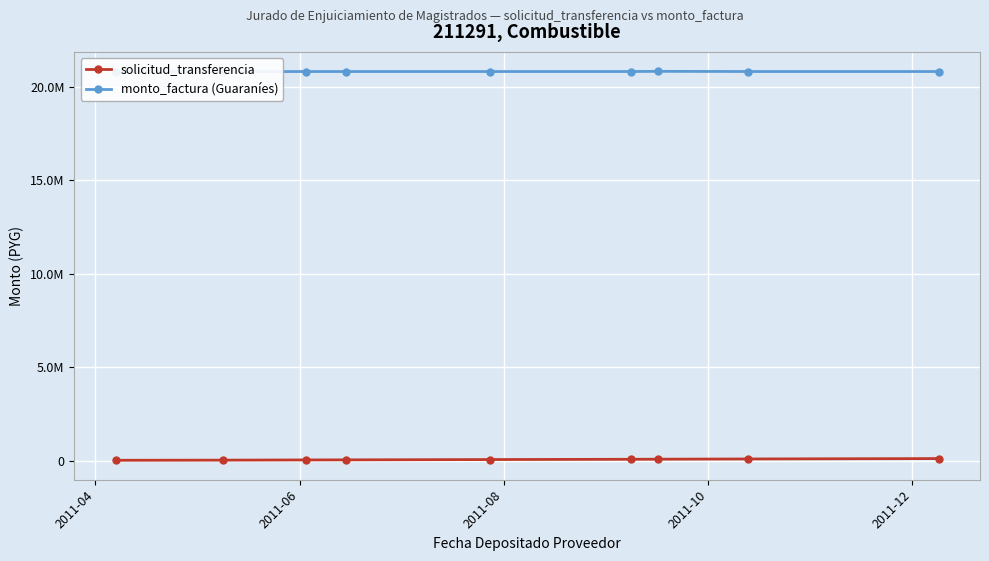

Reading left to right, list all the values displayed in this chart.

solicitud_transferencia: 18254	26417	36928	41105	57797	72323	76802	89094	110030
monto_factura (Guaraníes): 20792800	20792800	20802639	20802639	20802639	20802639	20812478	20802639	20802639